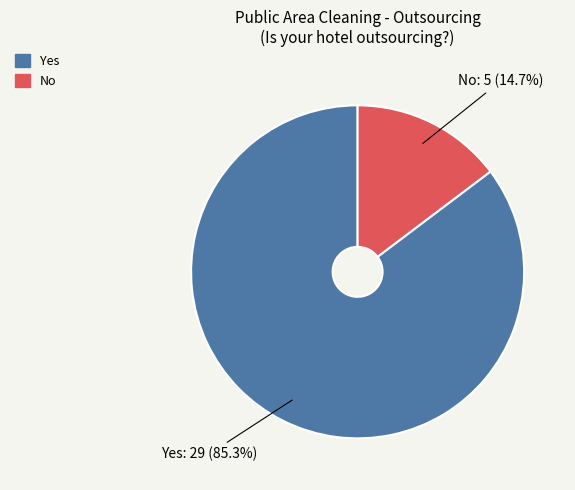

Which category has the biggest portion of the pie?

Yes